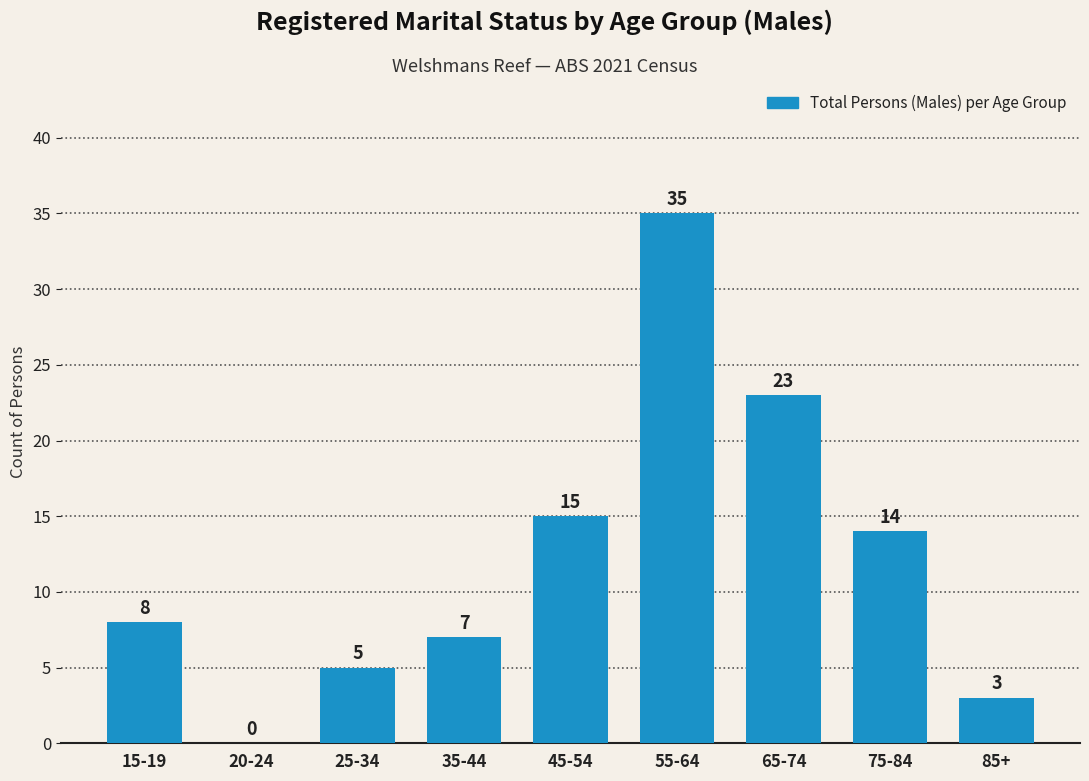

What is the sum of all values?

110